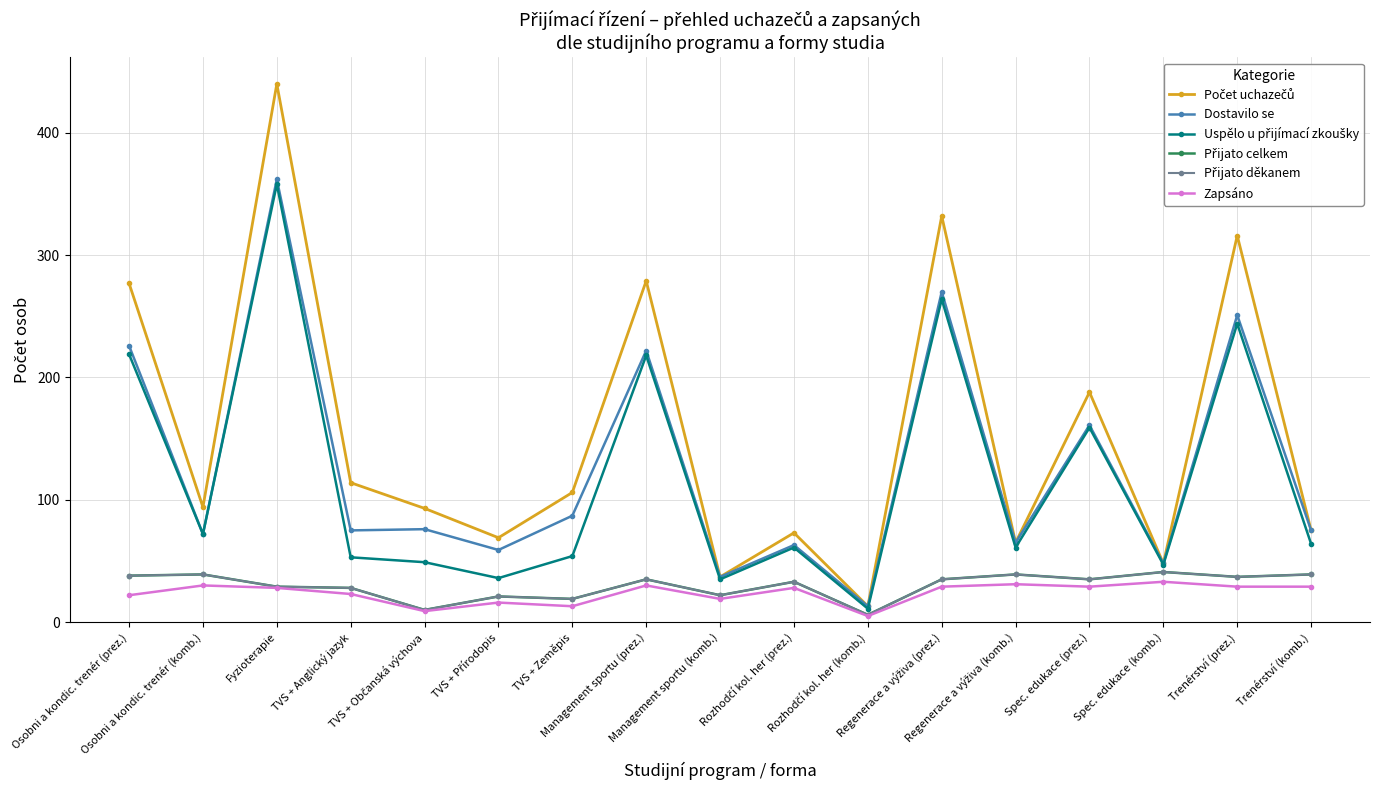

Count the number of categories in the chart.

17